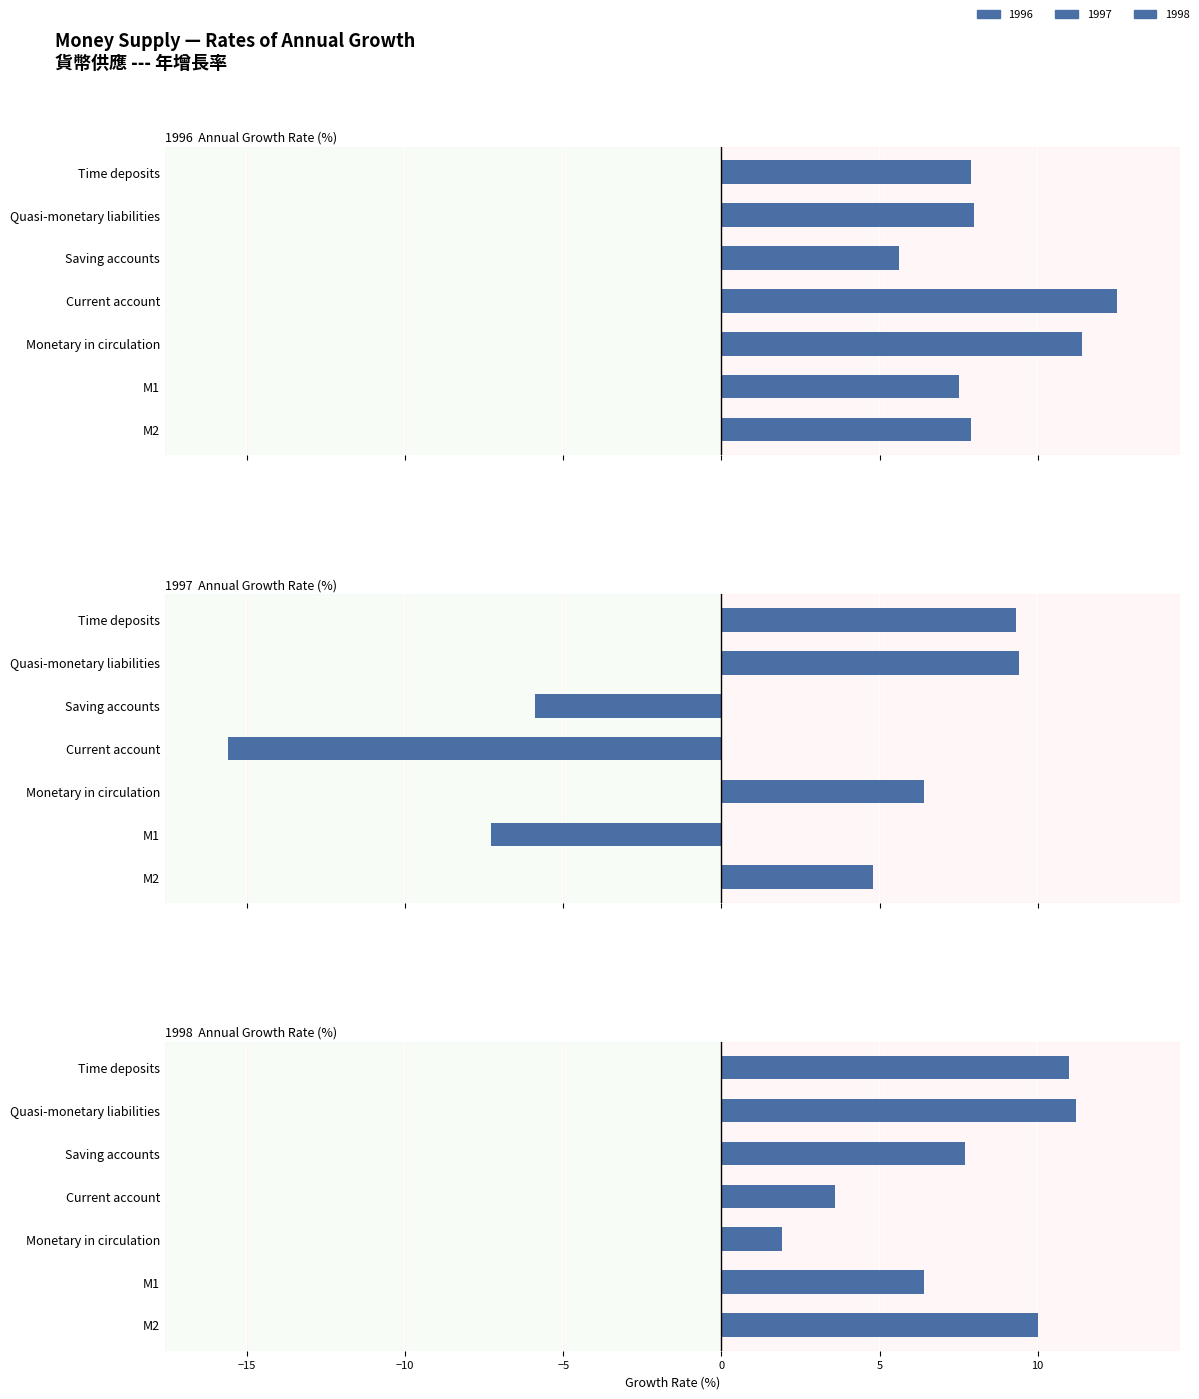

What is the greatest value displayed?

12.5